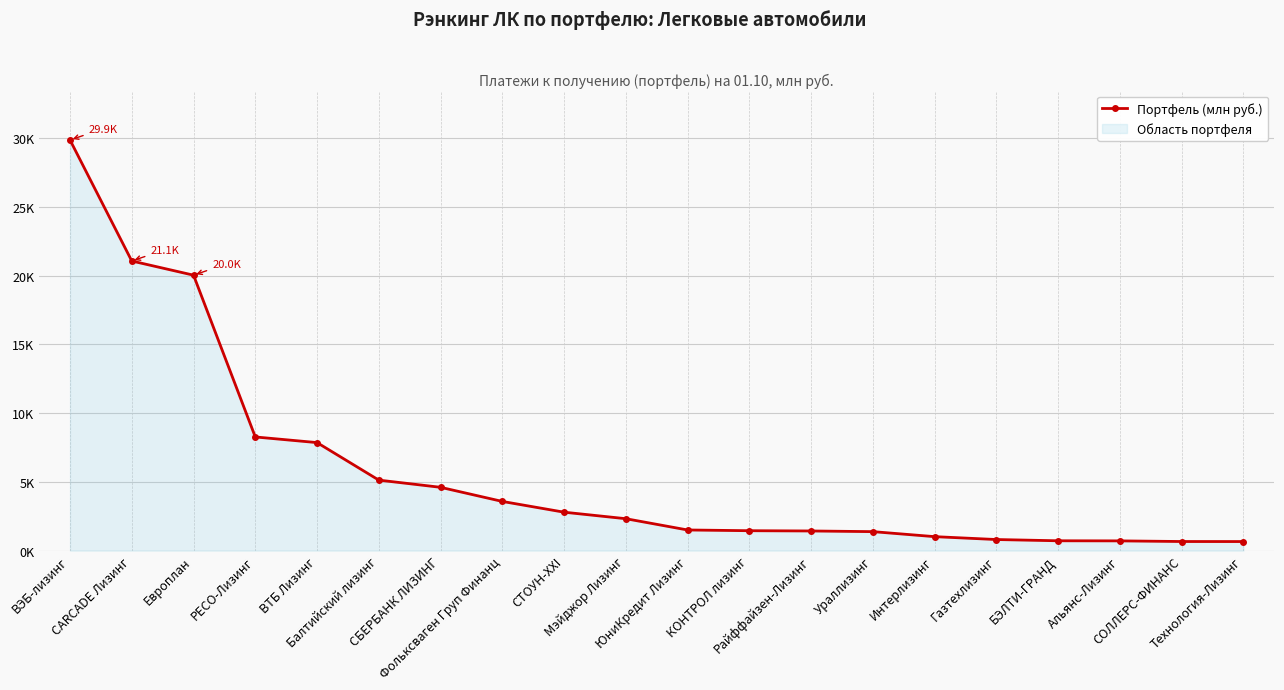

The chart shows a value of 11548.9 at РЕСО-Лизинг. True or false?

False